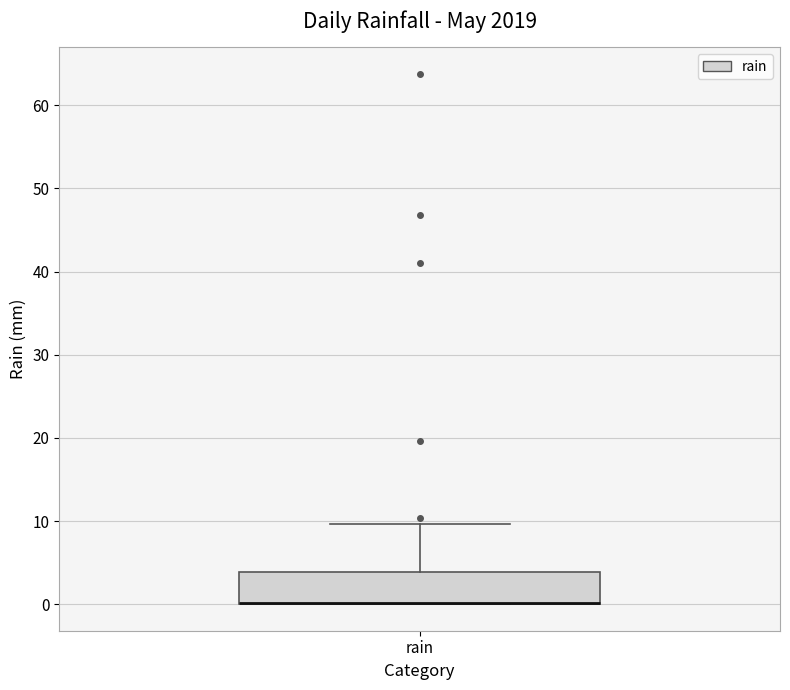

Transcribe this box plot: give where the median line is, the range the box spans, and where the two whiskers end, as read against the y-axis. The values are not printed on the chart, so give them approximately, as read against the axis.

median 0 (drawn on the box's lower edge), box 0 to 4, whiskers 0 to 10